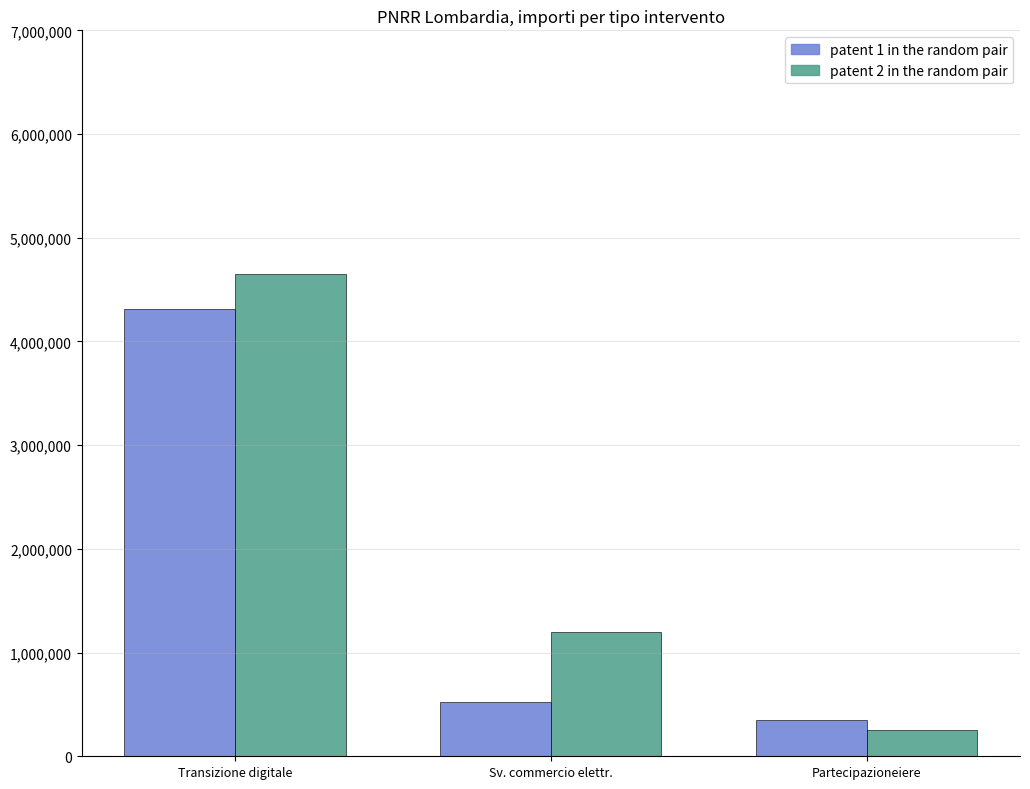

Between Transizione digitale and Partecipazioneiere, which series saw the biggest shift?

patent 2 in the random pair